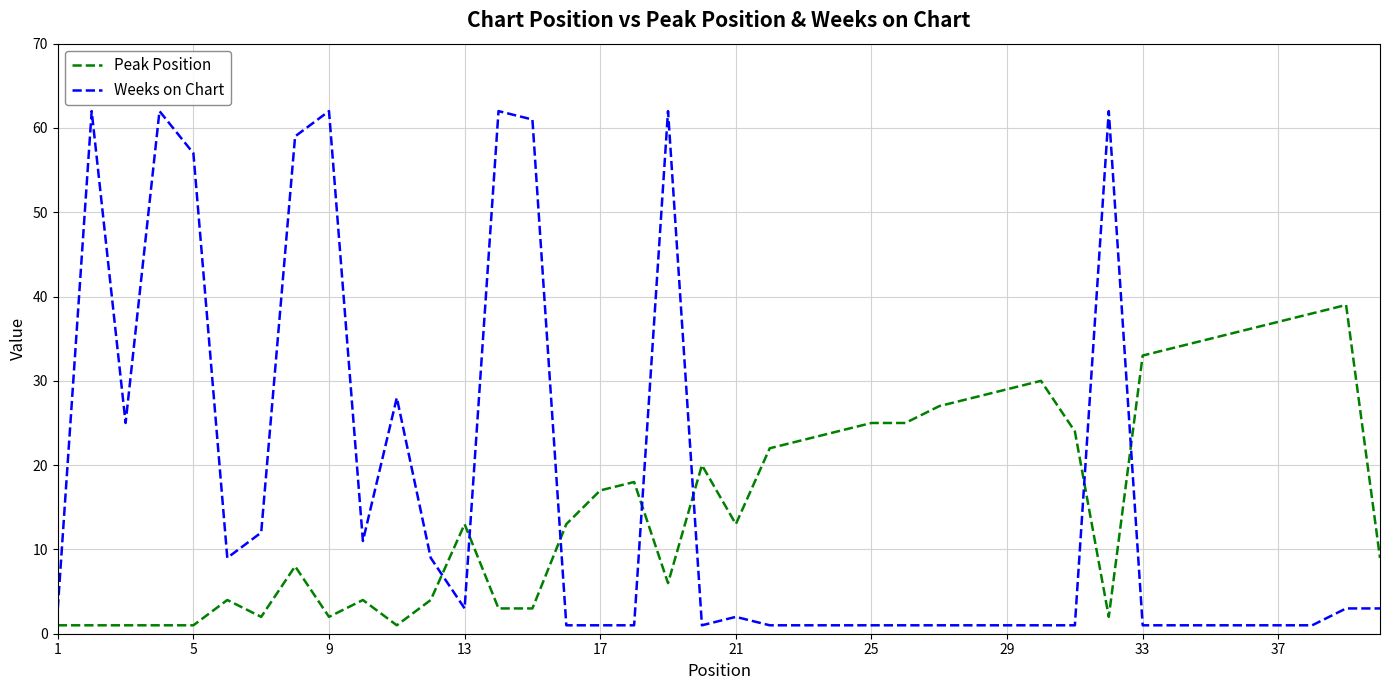

Does the chart have visible grid lines?

Yes